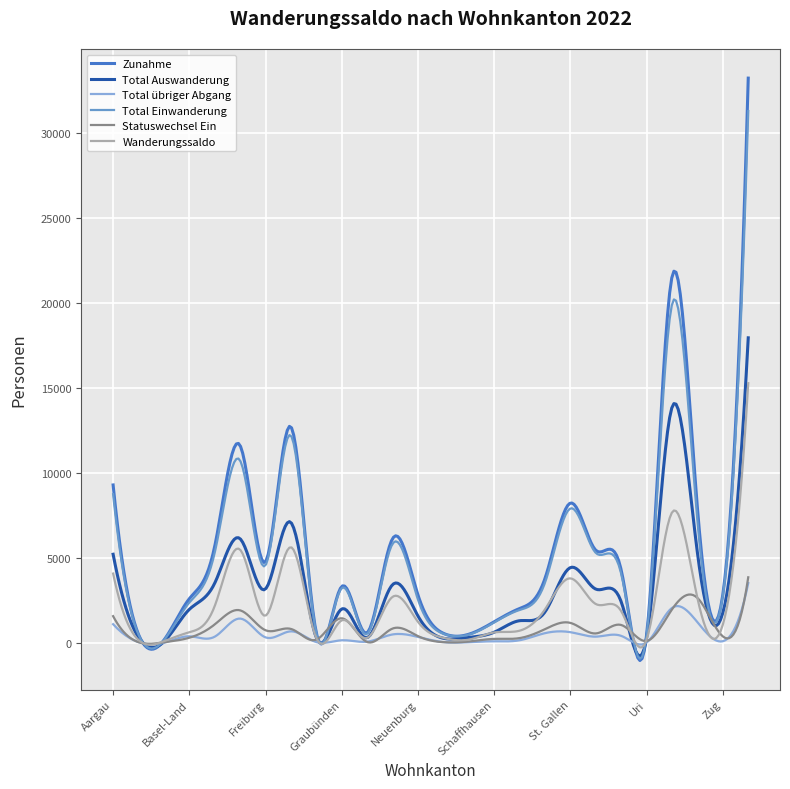

What is the maximum value for Total übriger Abgang?

3518.0